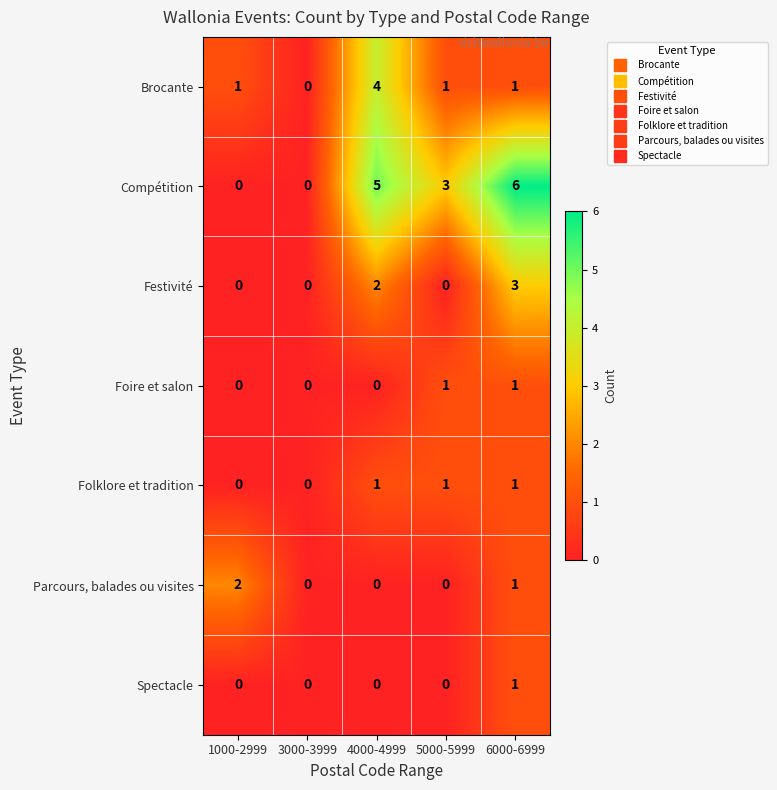

What is the sum of the Compétition values at 5000-5999 and 6000-6999?

9